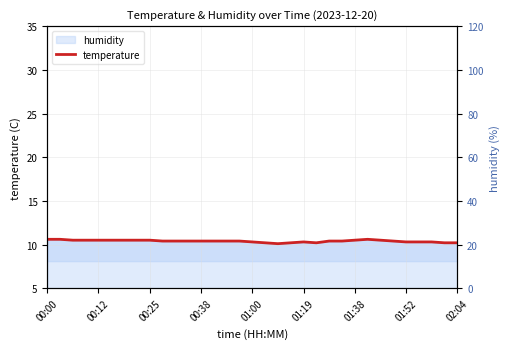

Which has a higher value, 19 or 25?

25